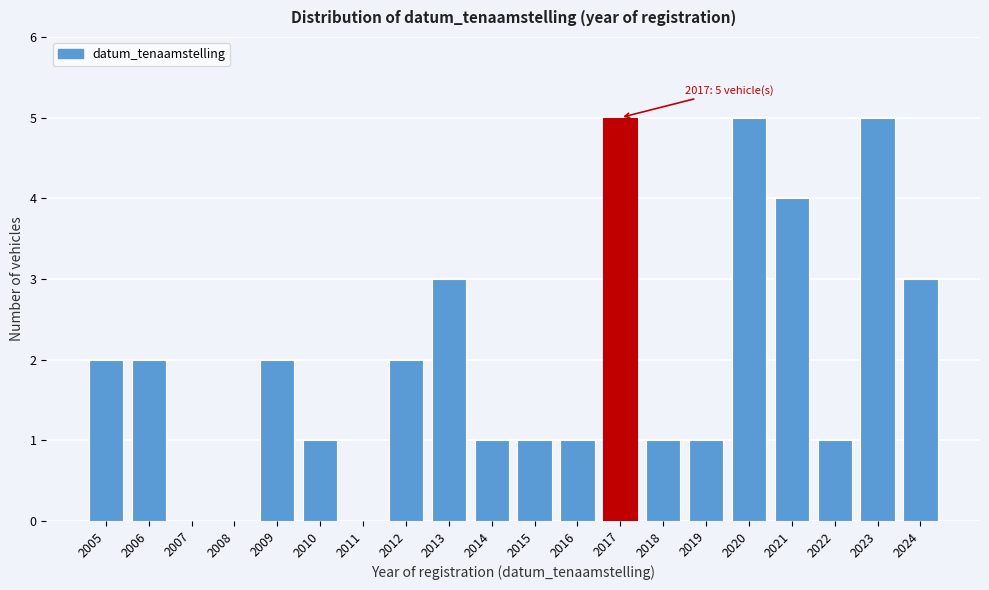

Reading left to right, transcribe all the data shown in this chart.

2005=2	2006=2	2007=0	2008=0	2009=2	2010=1	2011=0	2012=2	2013=3	2014=1	2015=1	2016=1	2017=5	2018=1	2019=1	2020=5	2021=4	2022=1	2023=5	2024=3